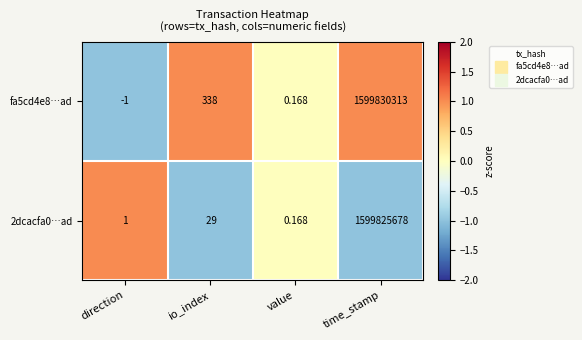

At which category does the chart reach its minimum across all series?

direction